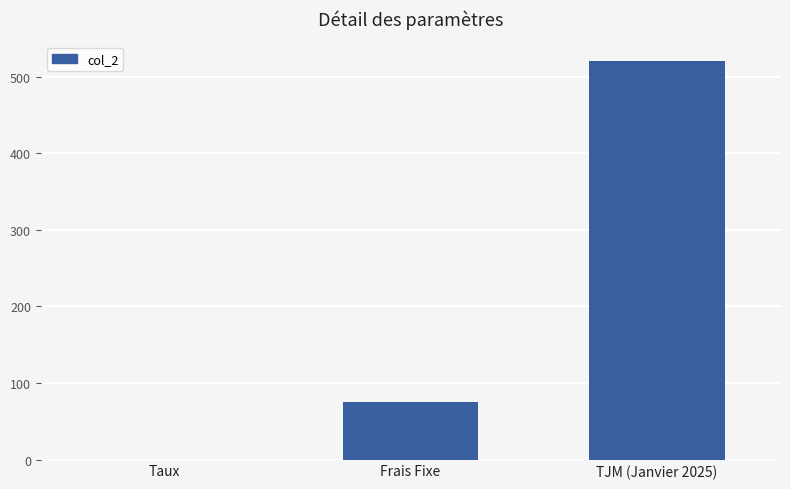

What is the average value?

198.4